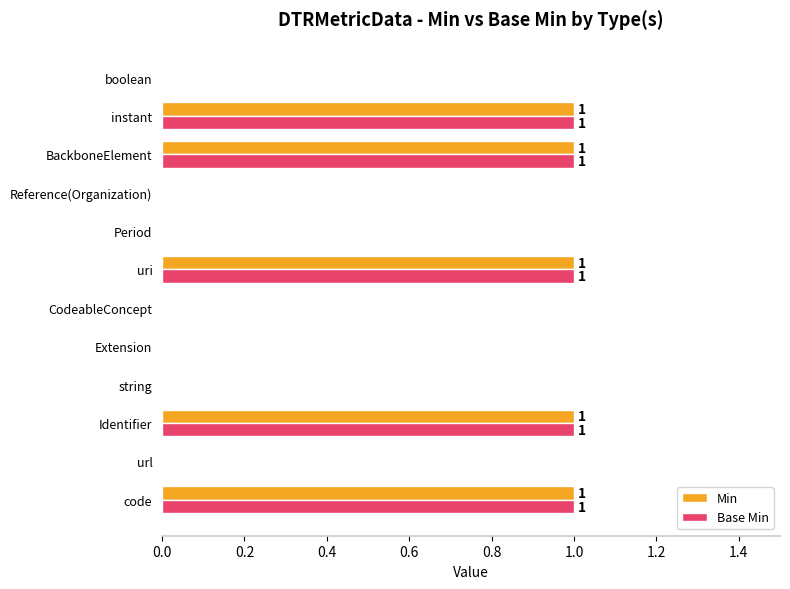

The value of Min at url is 0. True or false?

True